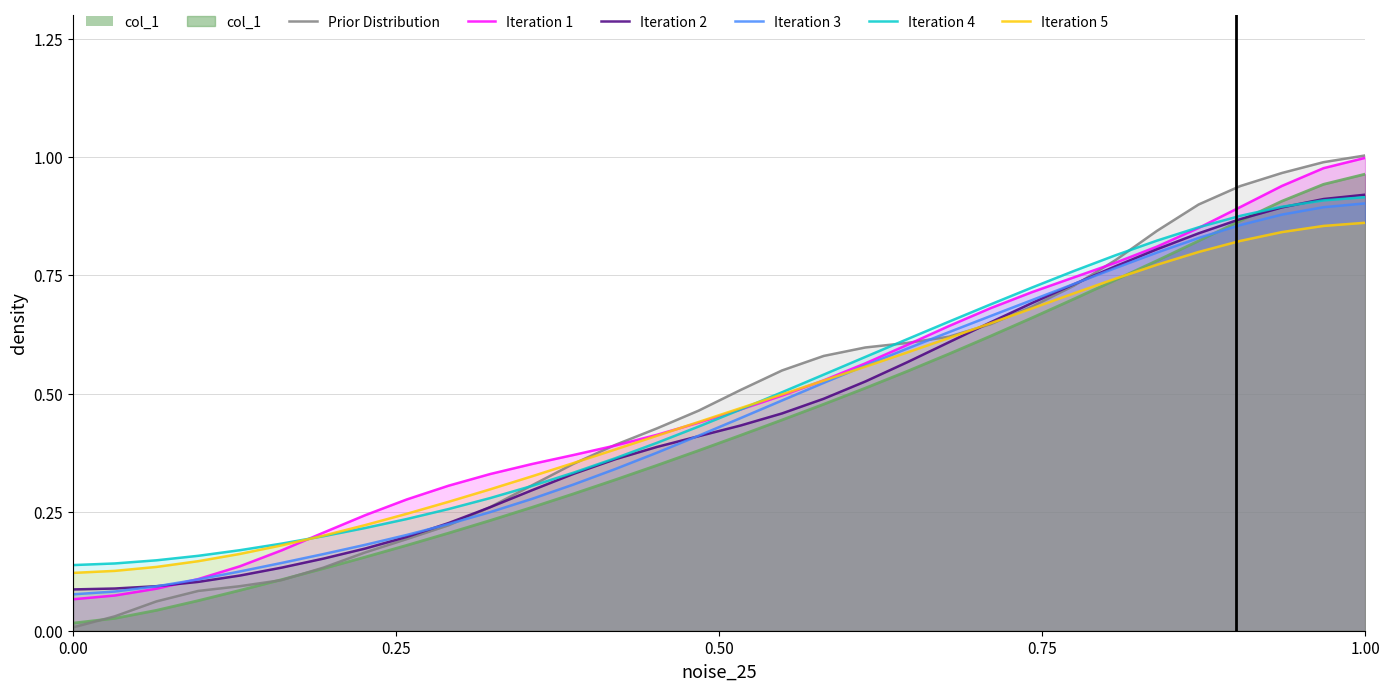

True or false: Prior Distribution has more than 2 points higher than both neighbors.

False